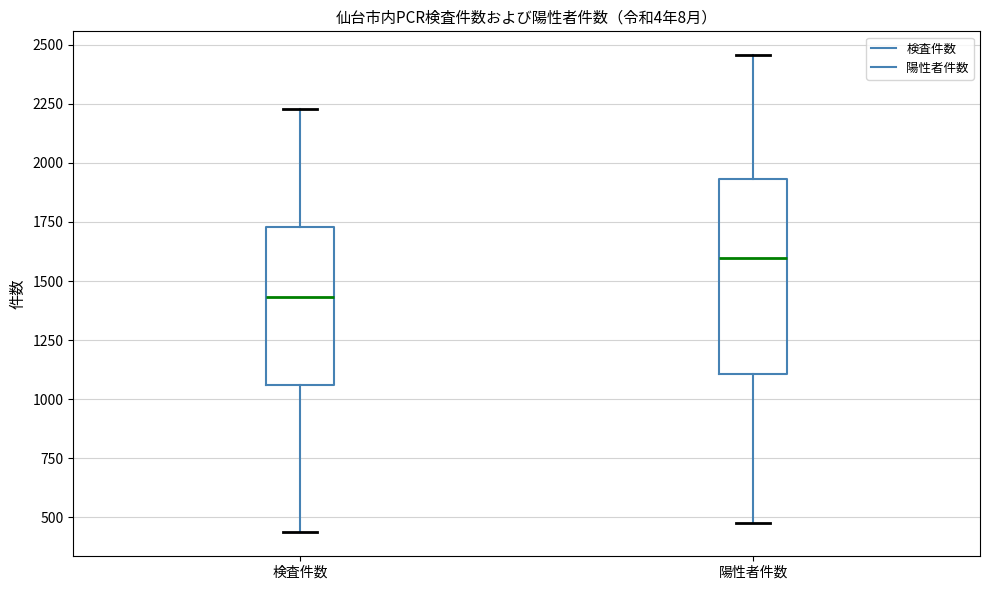

Where is the lower edge of the box for 検査件数 on the y-axis? The values are not printed on the chart, so give them approximately, as read against the axis.

1050